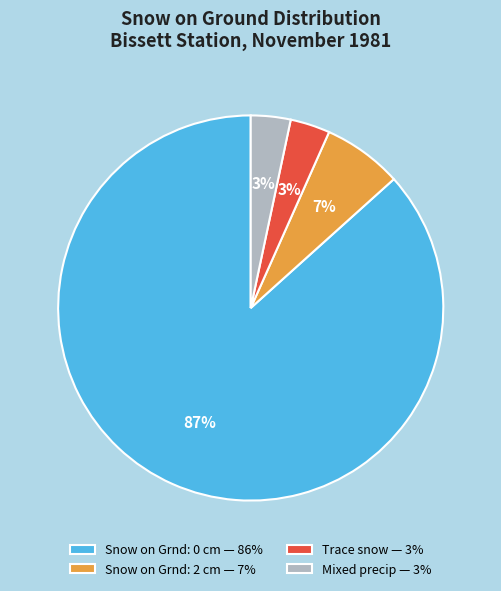

Count the number of slices in the pie.

4